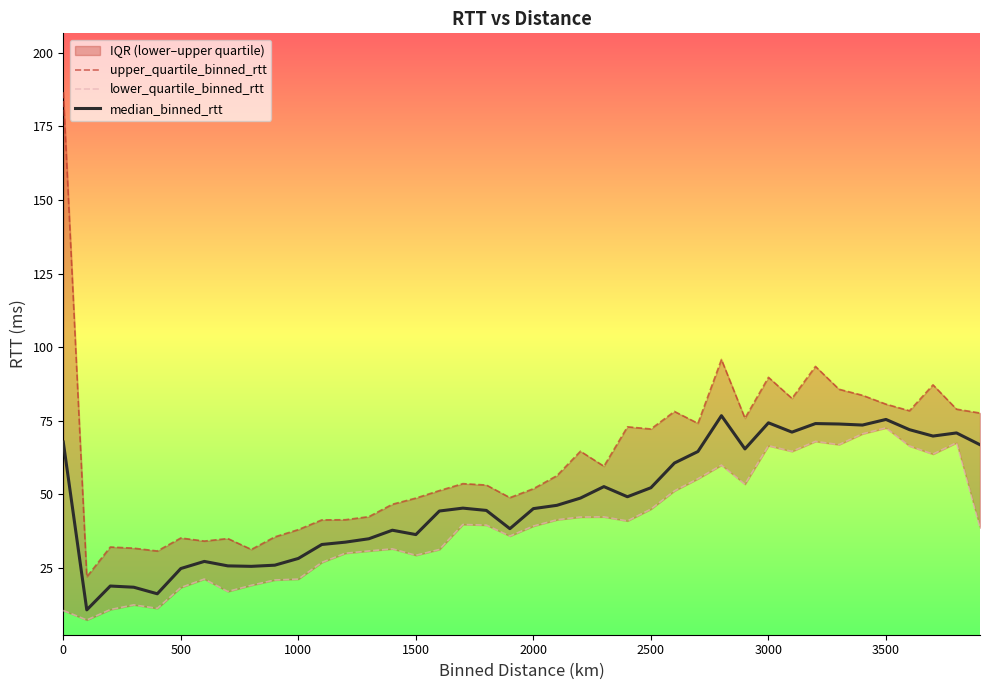

True or false: median_binned_rtt and upper_quartile_binned_rtt cross at least once.

False